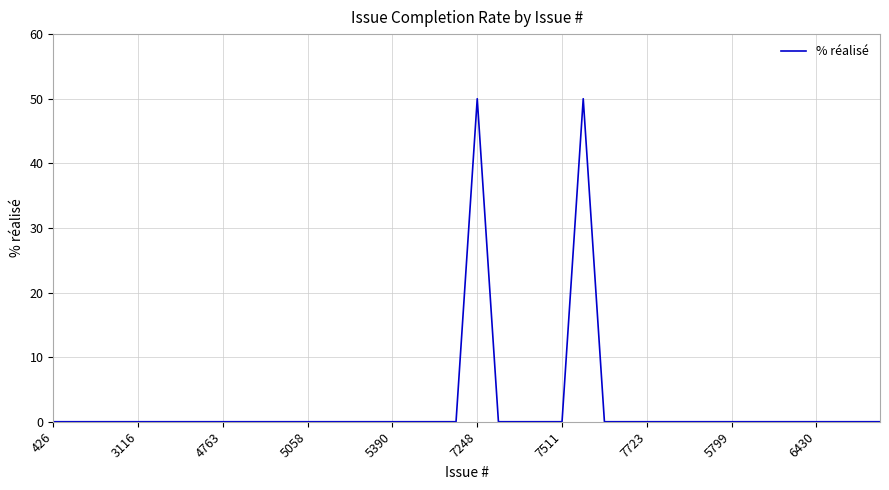

Reading left to right, transcribe all the data shown in this chart.

0	0	0	0	0	0	0	0	0	0	0	0	0	0	0	0	0	0	0	0	50	0	0	0	0	50	0	0	0	0	0	0	0	0	0	0	0	0	0	0